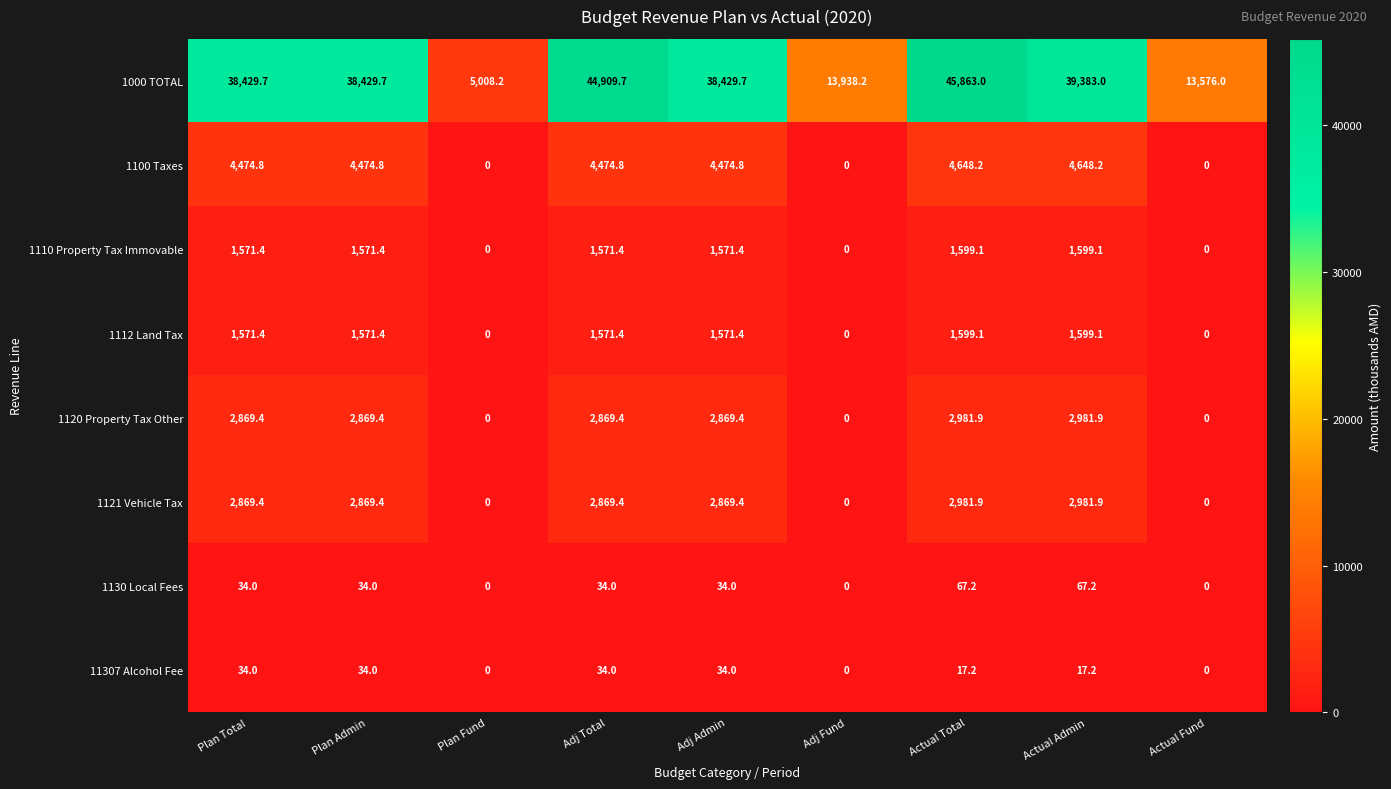

What is the difference between the highest and lowest values at Adj Total?

44875.7